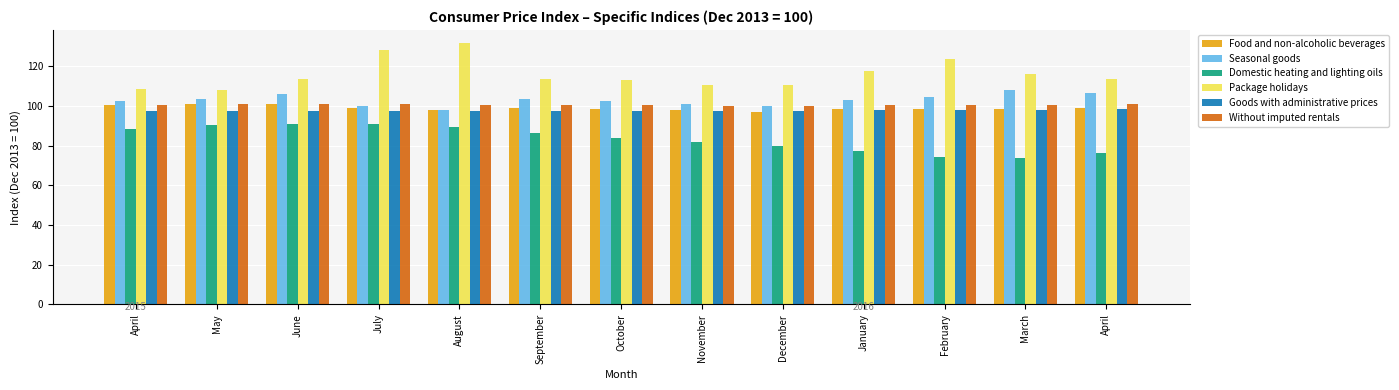

What is the difference between the highest and lowest values at July?

37.2